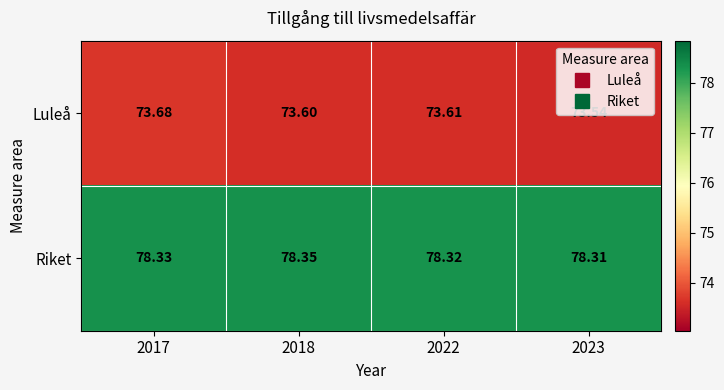

Which series changed the most between 2018 and 2022?

Riket